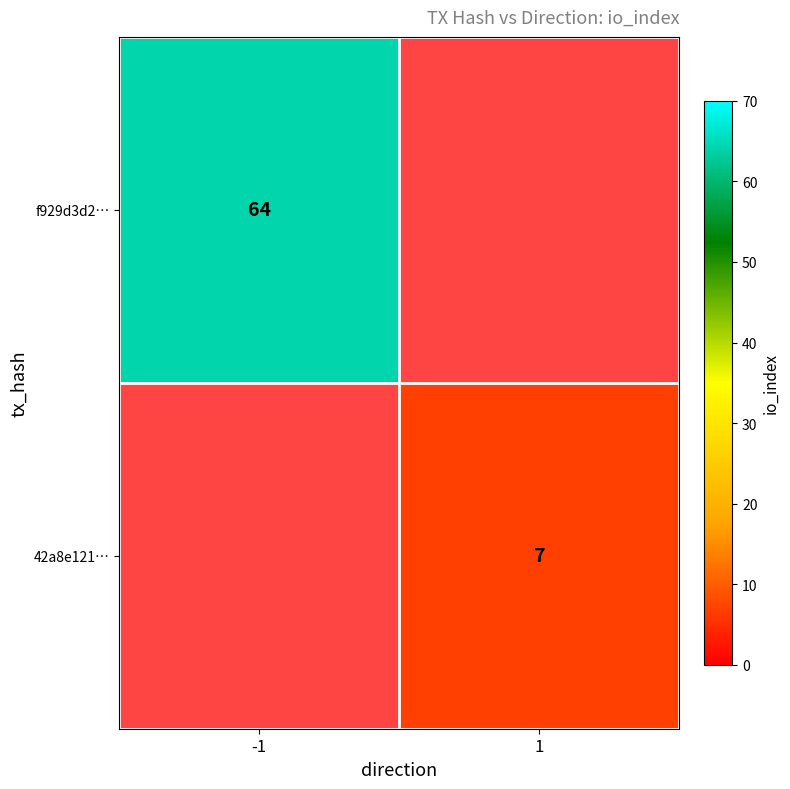

The f929d3d2… series shows 64 at -1. True or false?

True